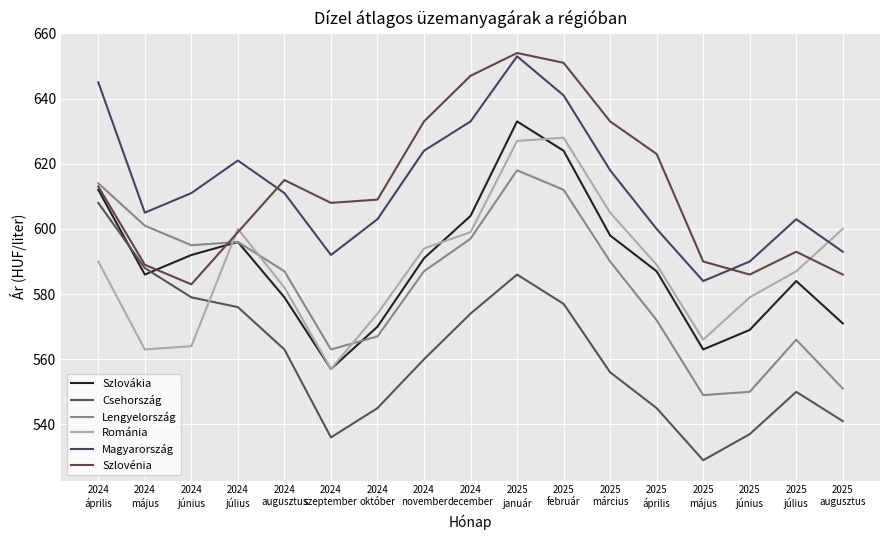

What is the total value across all series at 2025
augusztus?

3442